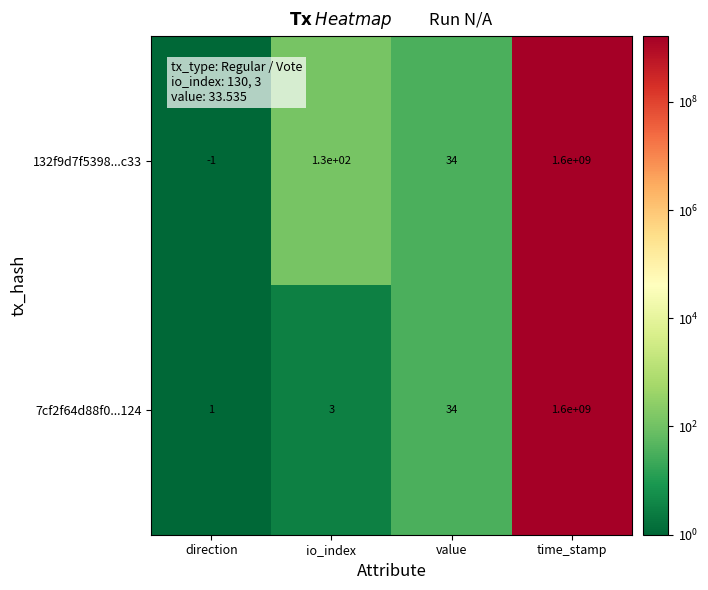

What is the total value across all series at time_stamp?

3200000000